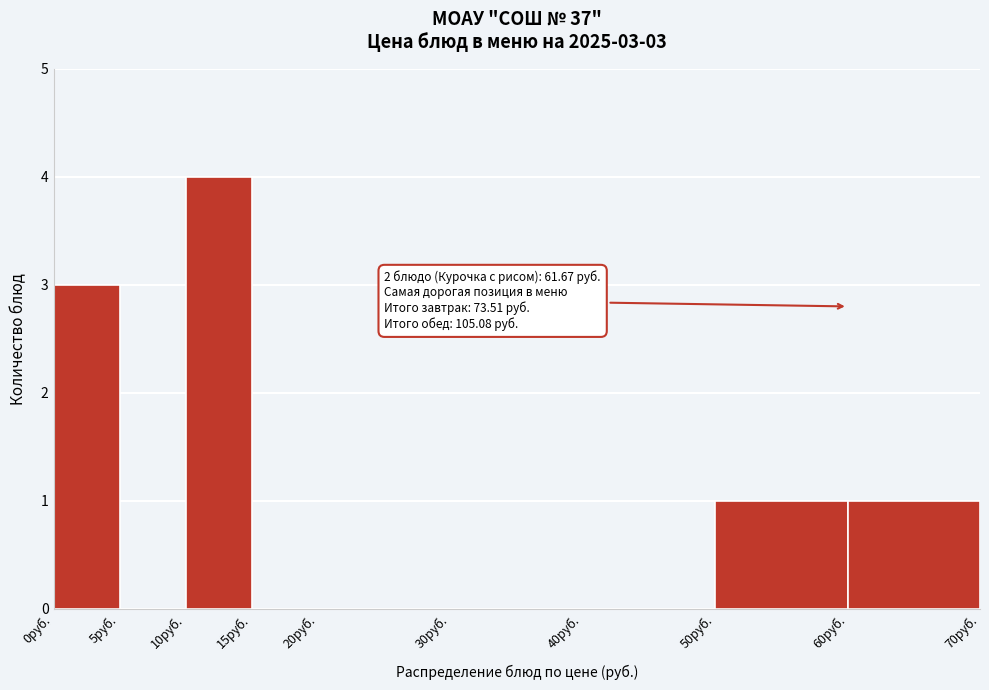

Over which range of the x-axis is the bar tallest?

10 to 15